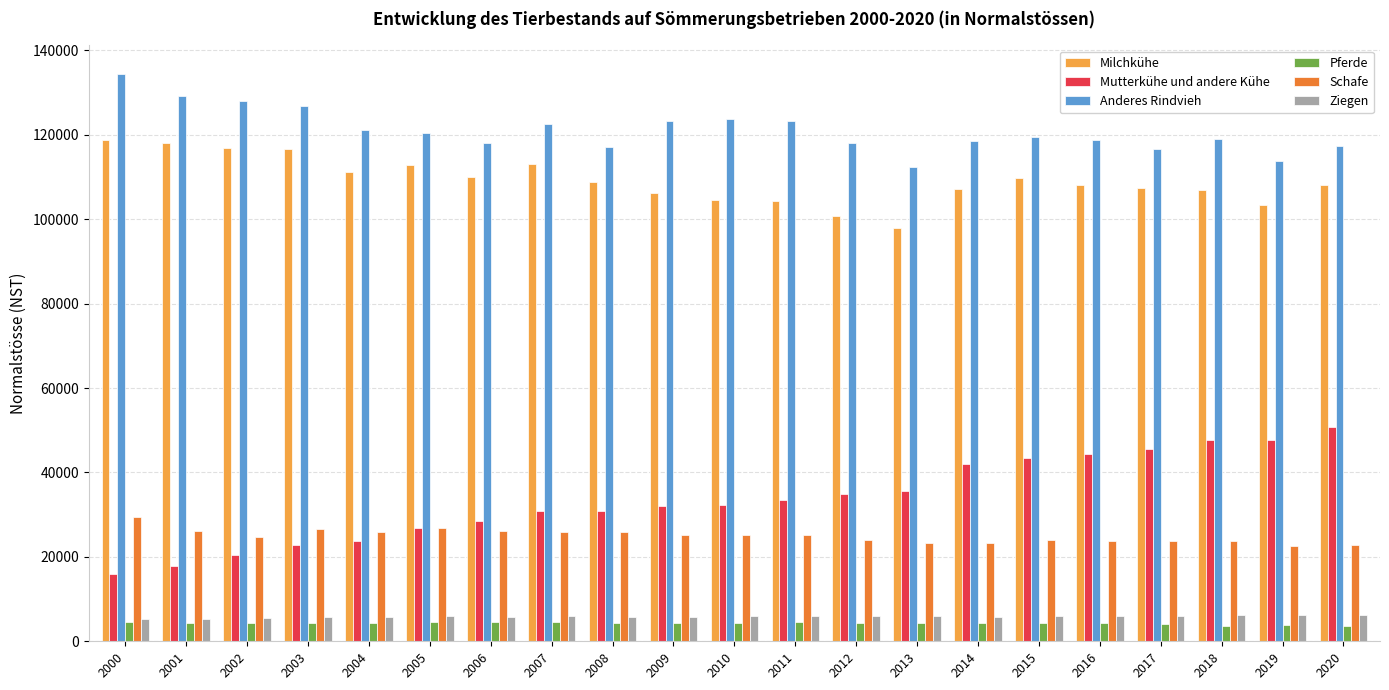

What is the value of the Anderes Rindvieh bar at the 15th from the left?

118533.0